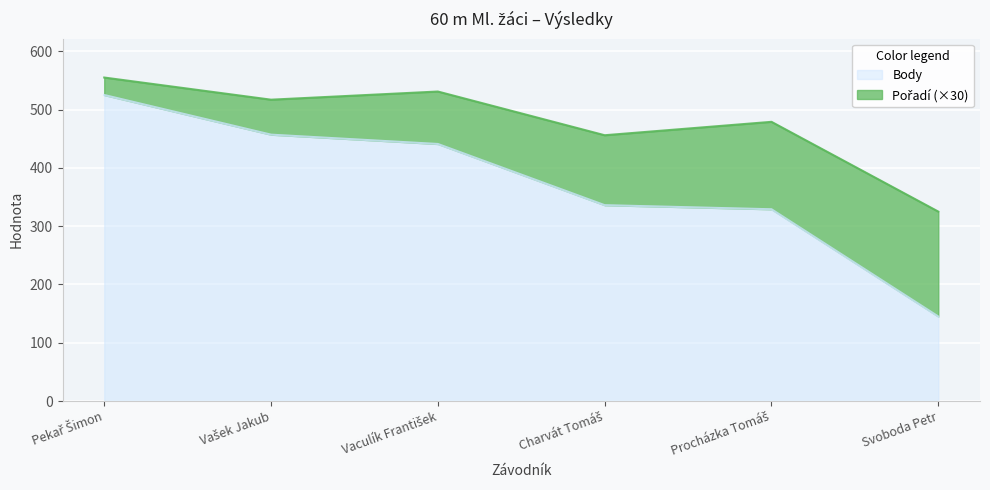

What is the value of the 1st point from the left?

525